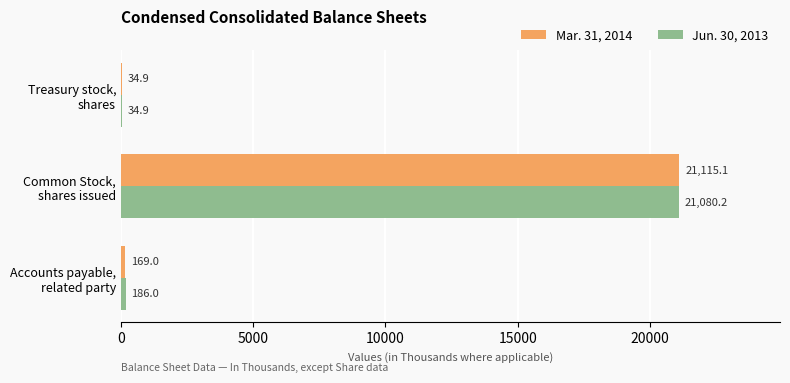

What is the maximum value for Mar. 31, 2014?

21115.1